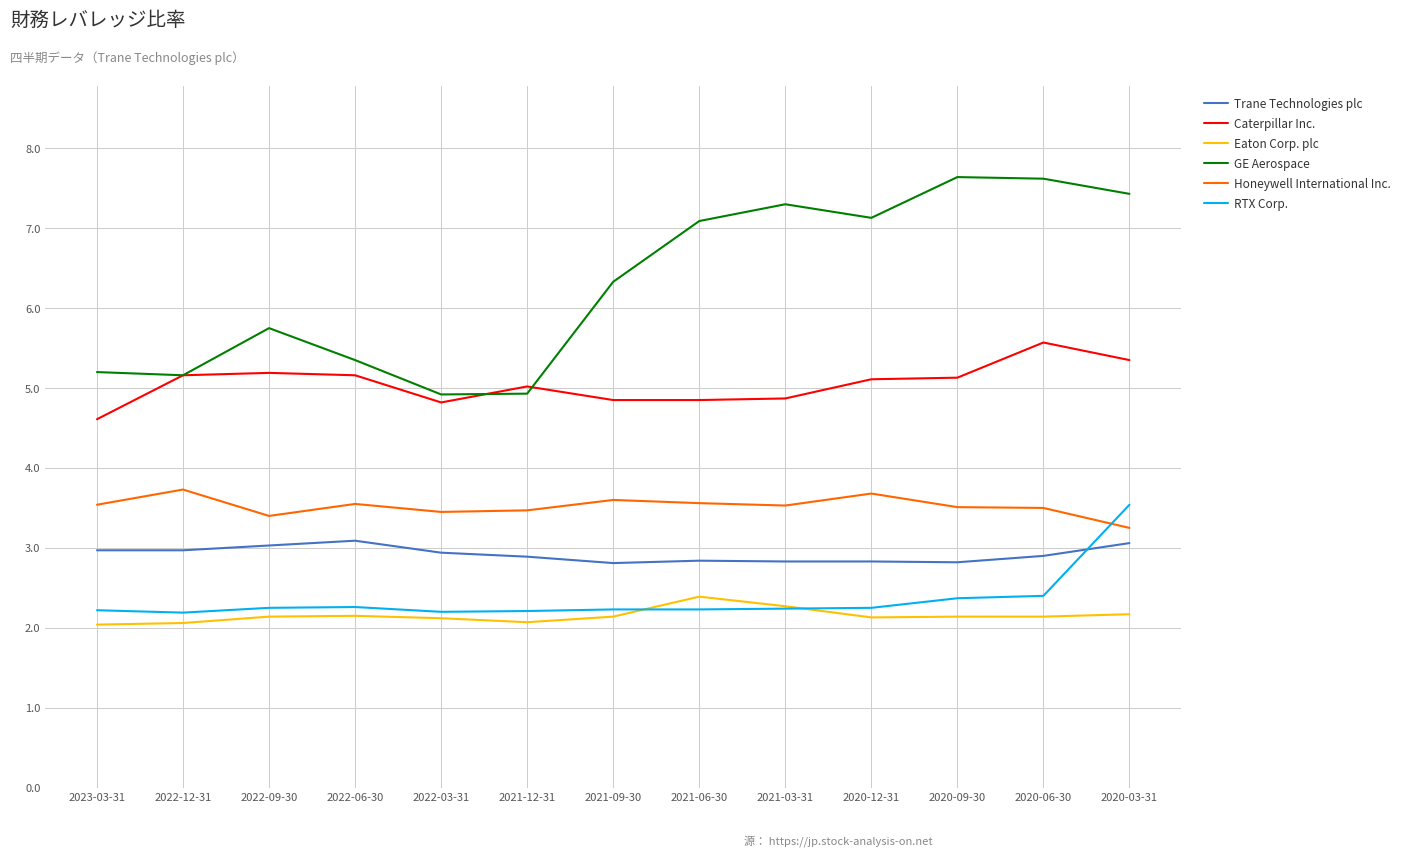

What is the sum of all Eaton Corp. plc values?

28.0